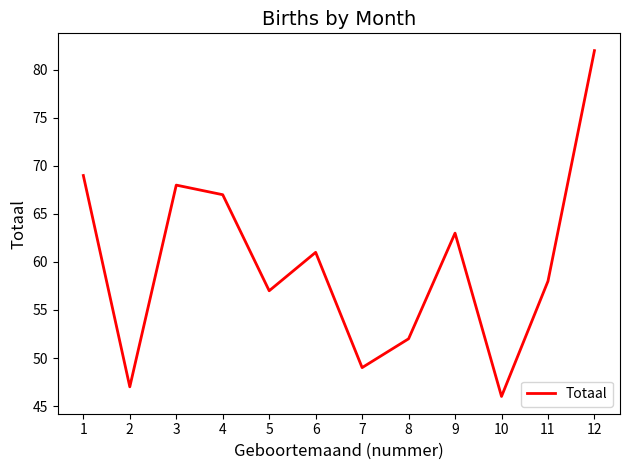

Reading left to right, extract all data points from this chart.

69	47	68	67	57	61	49	52	63	46	58	82